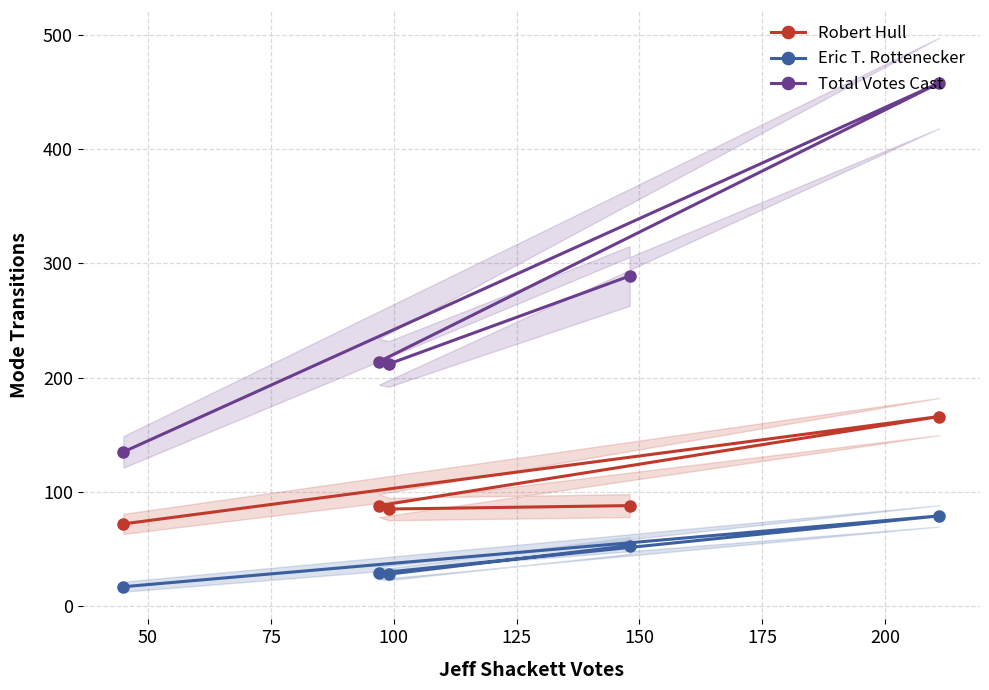

Rank the series by their maximum value, from highest to lowest.

Total Votes Cast, Robert Hull, Eric T. Rottenecker